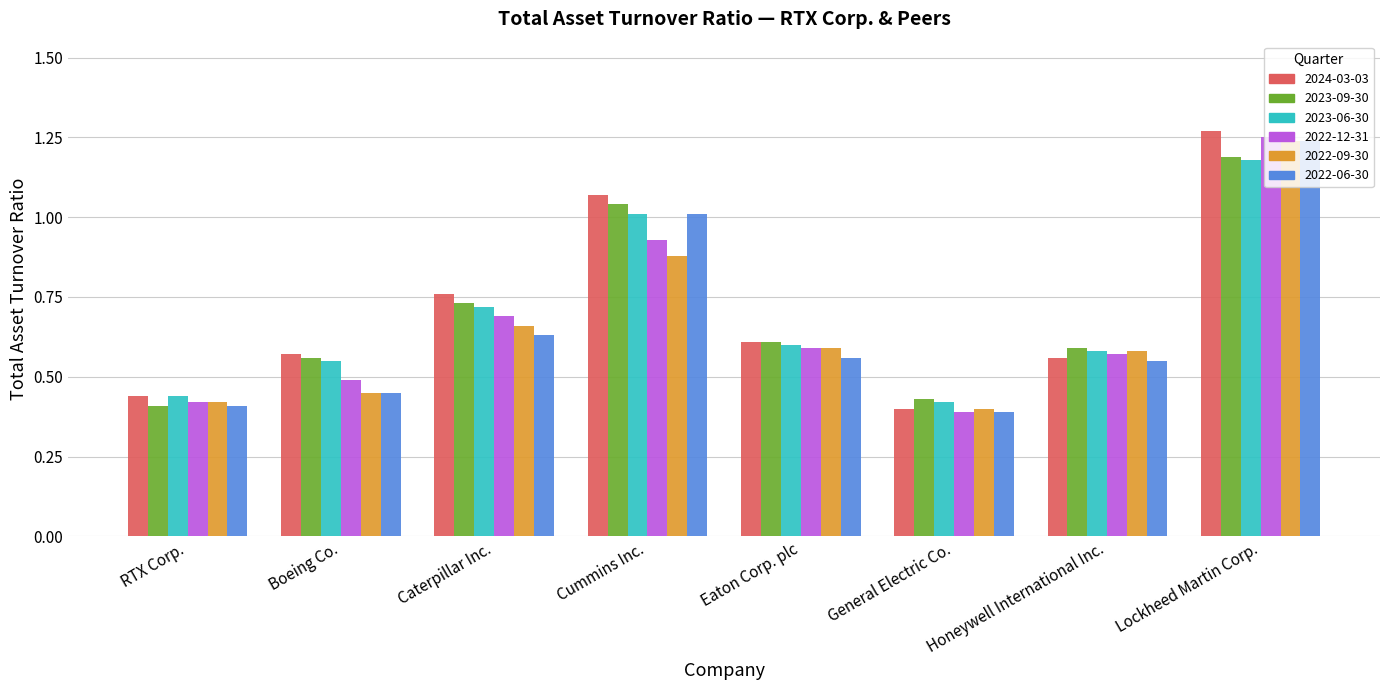

How many bars are there in total?

48